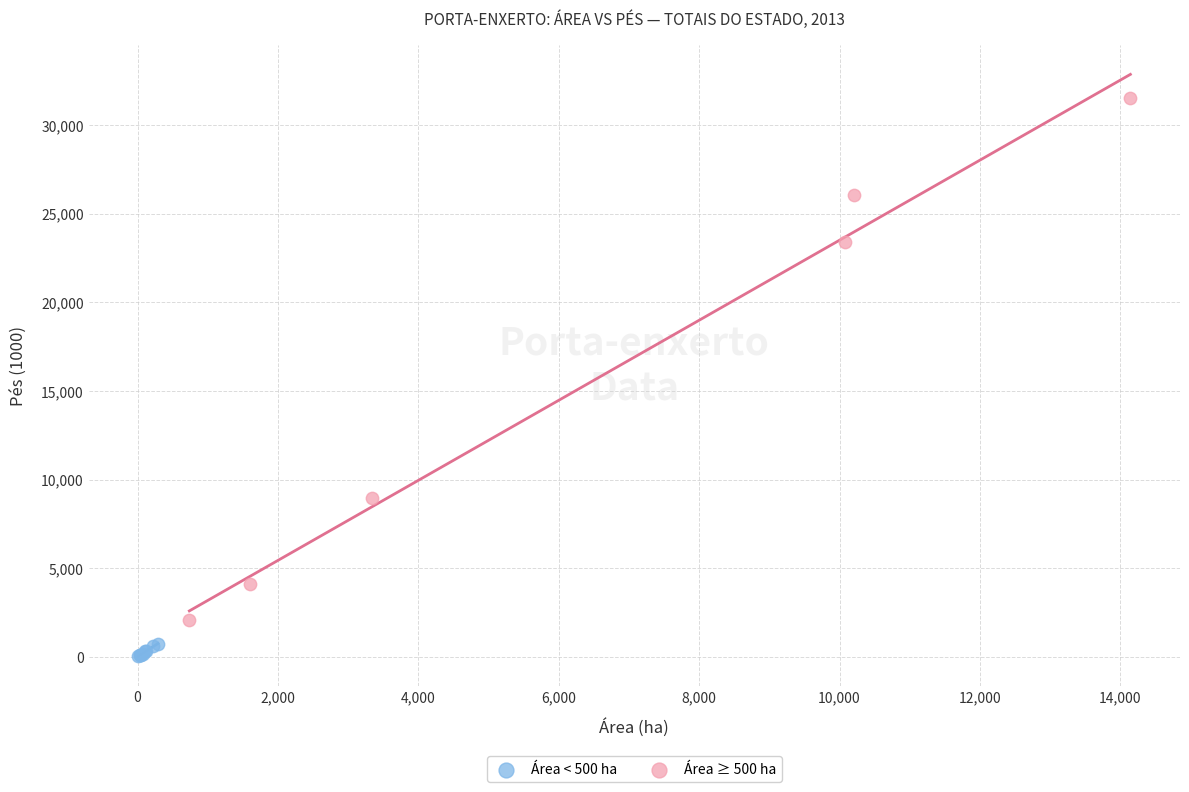

Which series reaches the maximum Y coordinate?

Área ≥ 500 ha